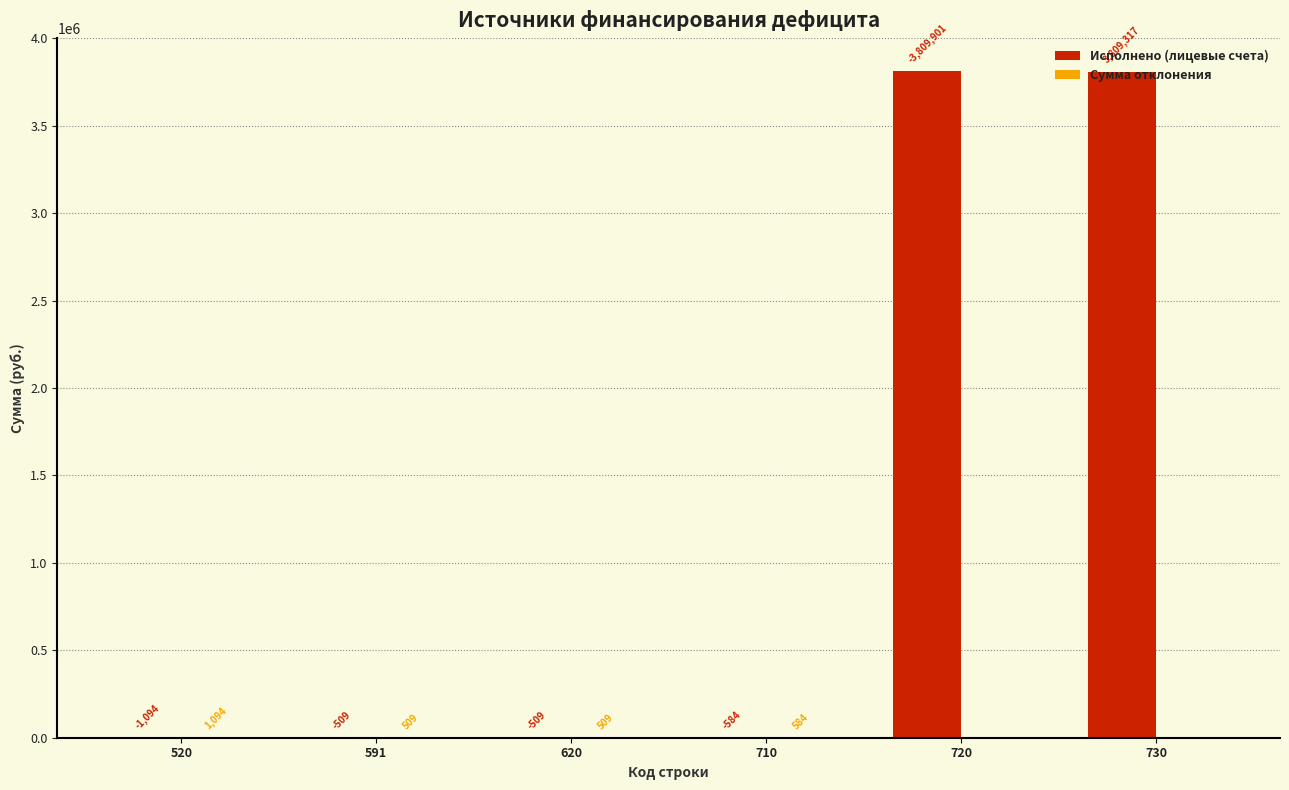

Which series has the largest total across all categories?

Исполнено (лицевые счета)